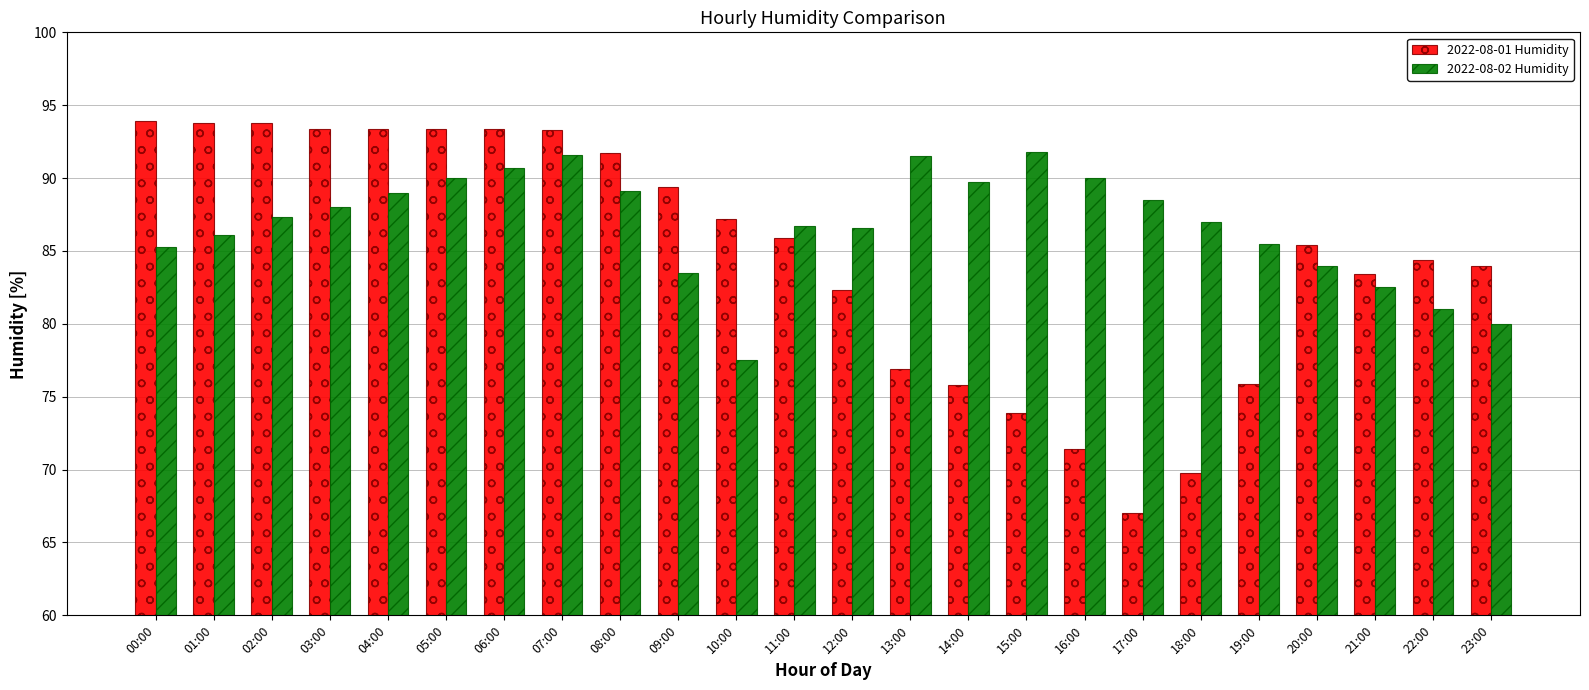

What is the value of the 2022-08-02 Humidity bar at the 10th from the left?

83.5